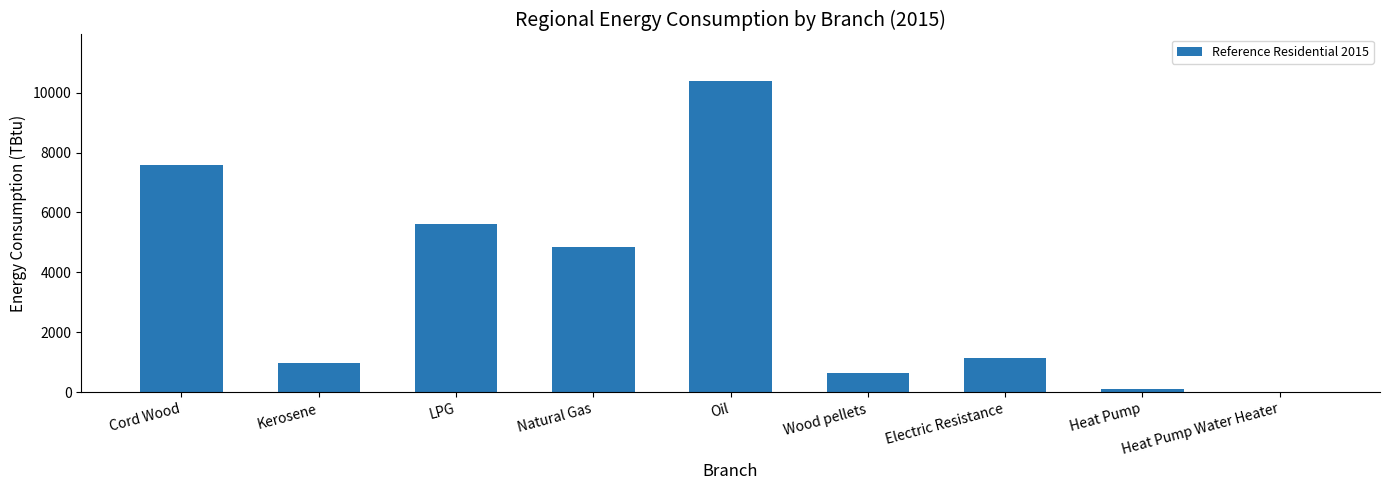

What value does the data have at Wood pellets?

644